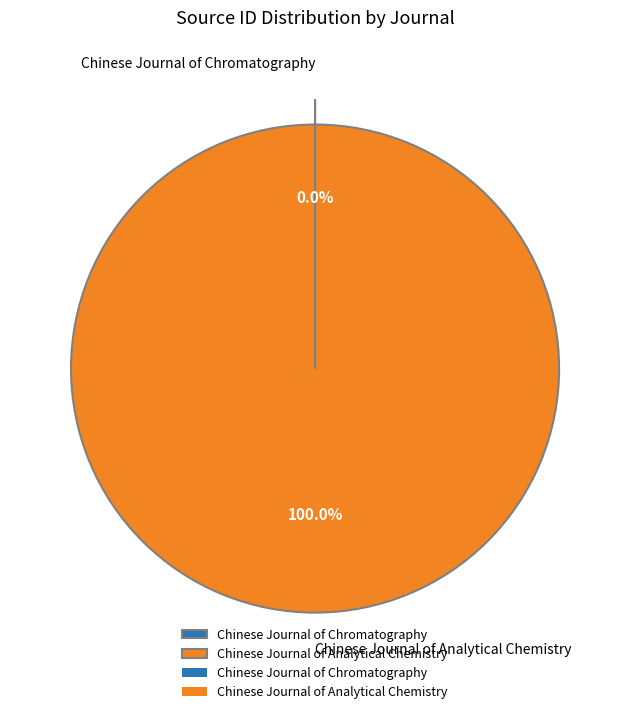

To the nearest percent, what percentage of the pie is Chinese Journal of Analytical Chemistry?

100%